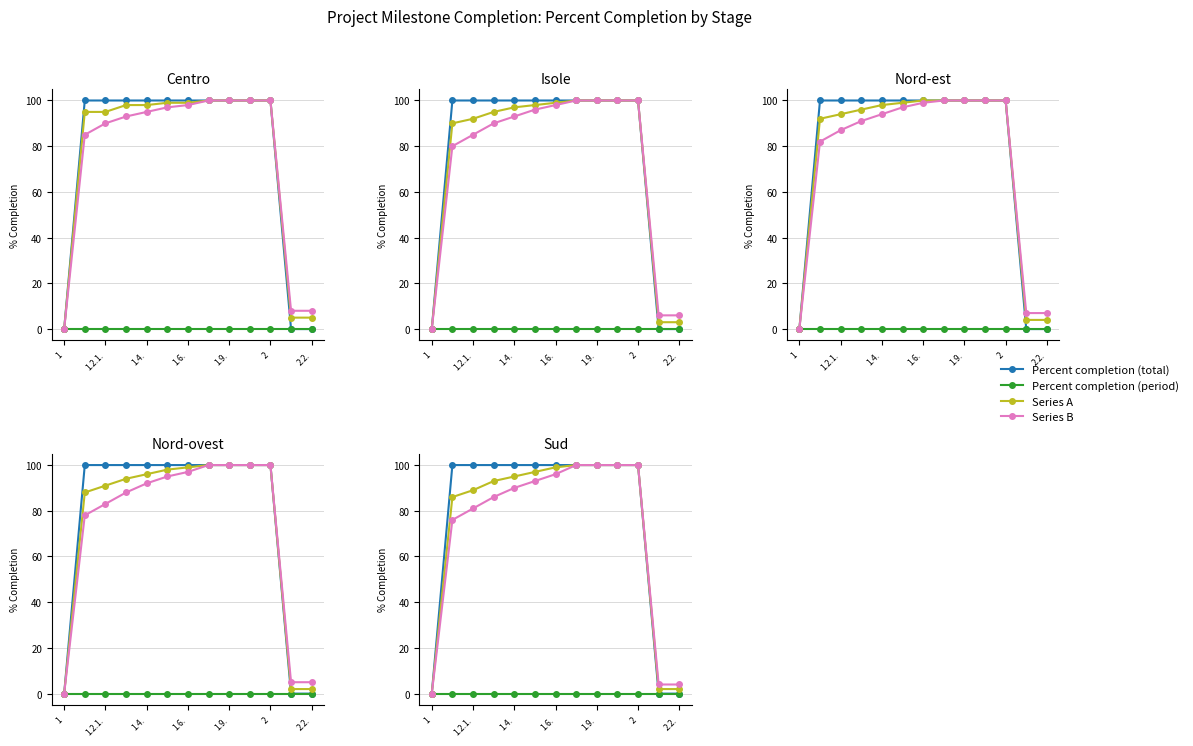

What is the difference between the maximum and second lowest values in the Series A series?

98